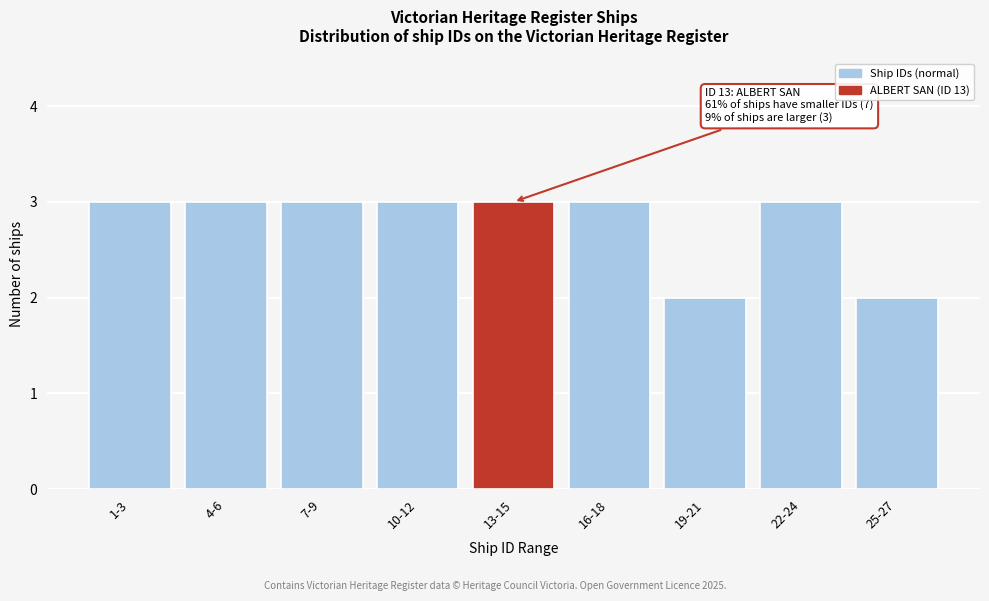

Reading right to left, what are all the values shown in this chart?

25-27=2	22-24=3	19-21=2	16-18=3	13-15=3	10-12=3	7-9=3	4-6=3	1-3=3